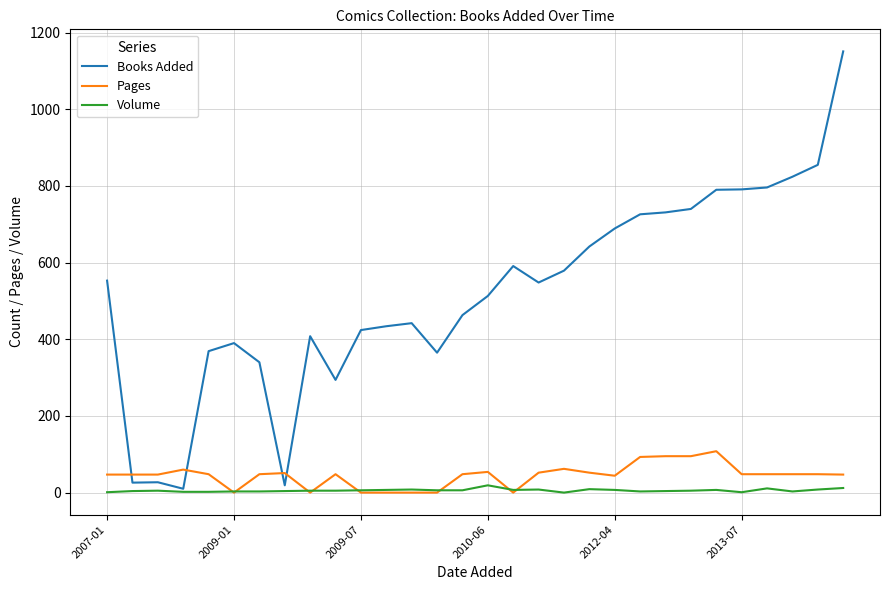

What are all the series names shown in the legend?

Books Added, Pages, Volume